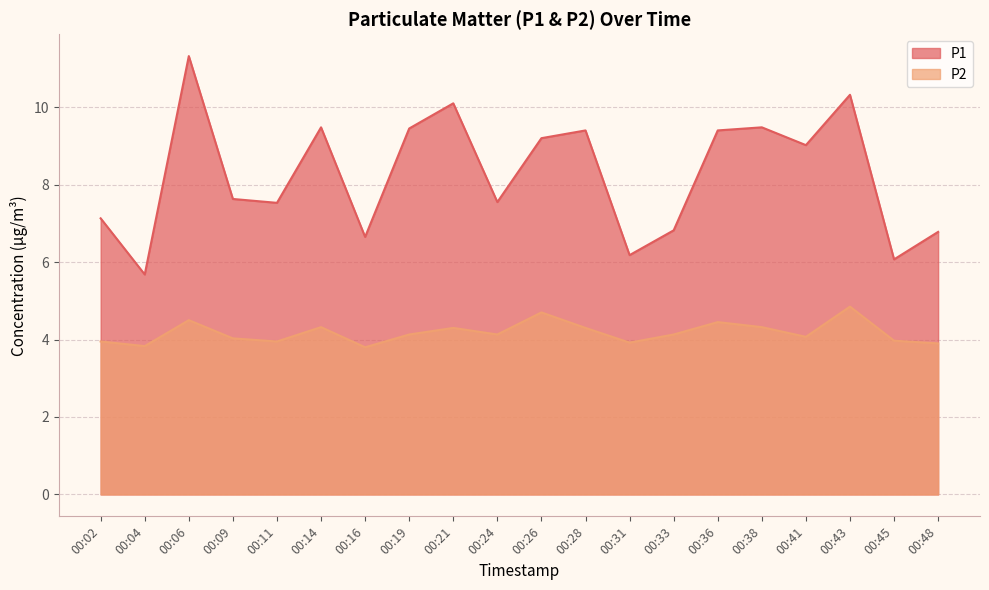

True or false: P2 and P1 cross at least once.

False